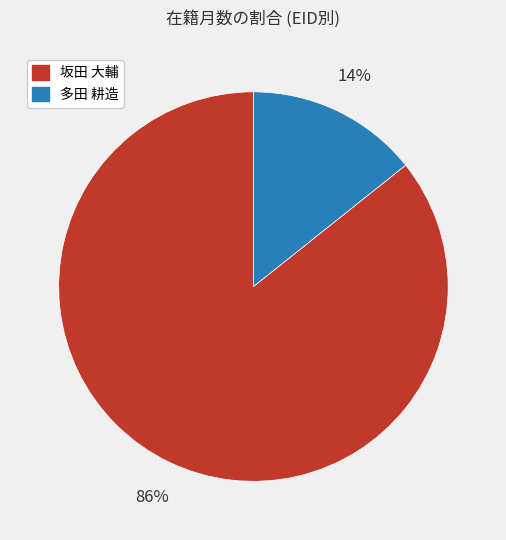

How many slices are in this pie chart?

2